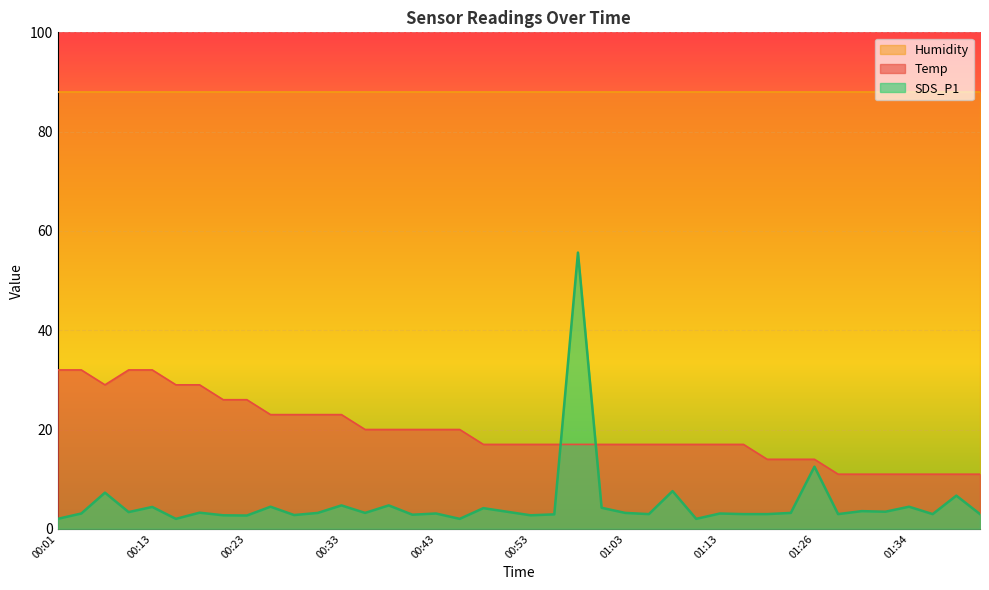

What is the label of the 15th point from the left?

00:38